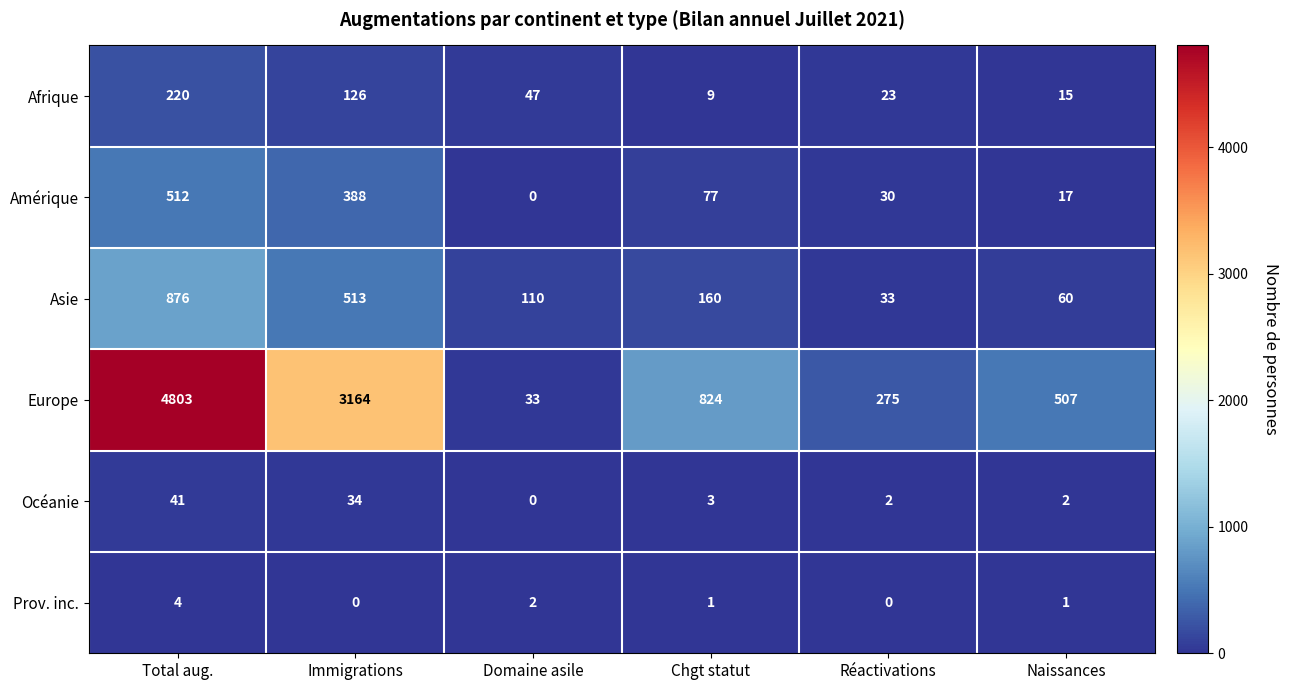

What is the difference between the highest and lowest values at Chgt statut?

823